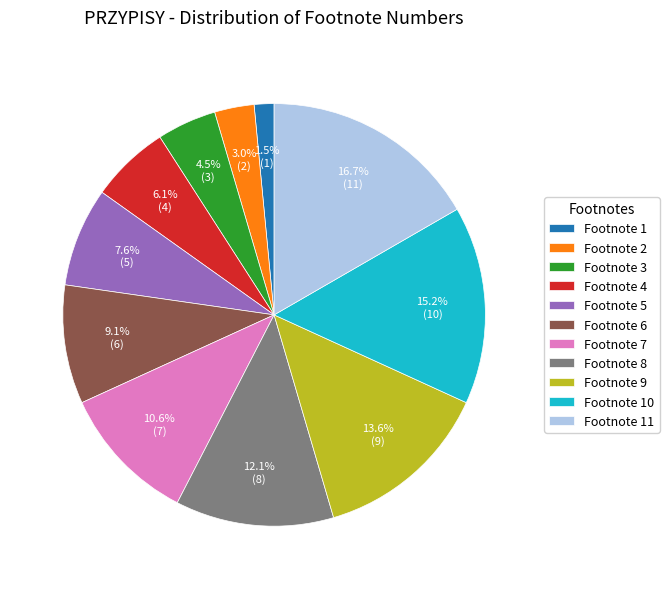

Count the number of slices in the pie.

11